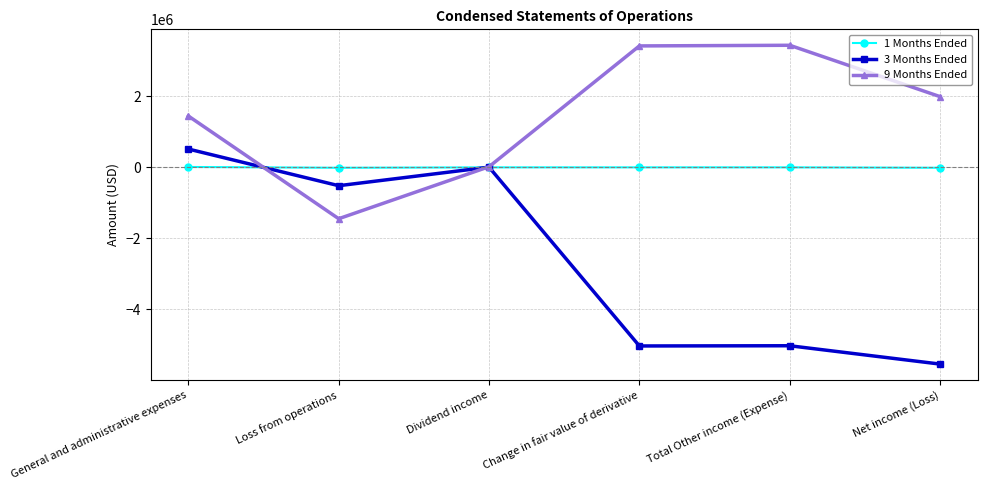

Rank the series by their average value, from highest to lowest.

9 Months Ended, 1 Months Ended, 3 Months Ended